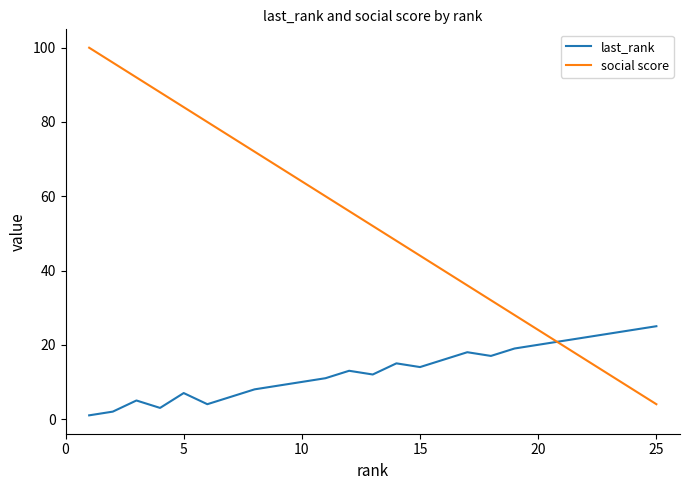

What is the greatest value displayed?

100